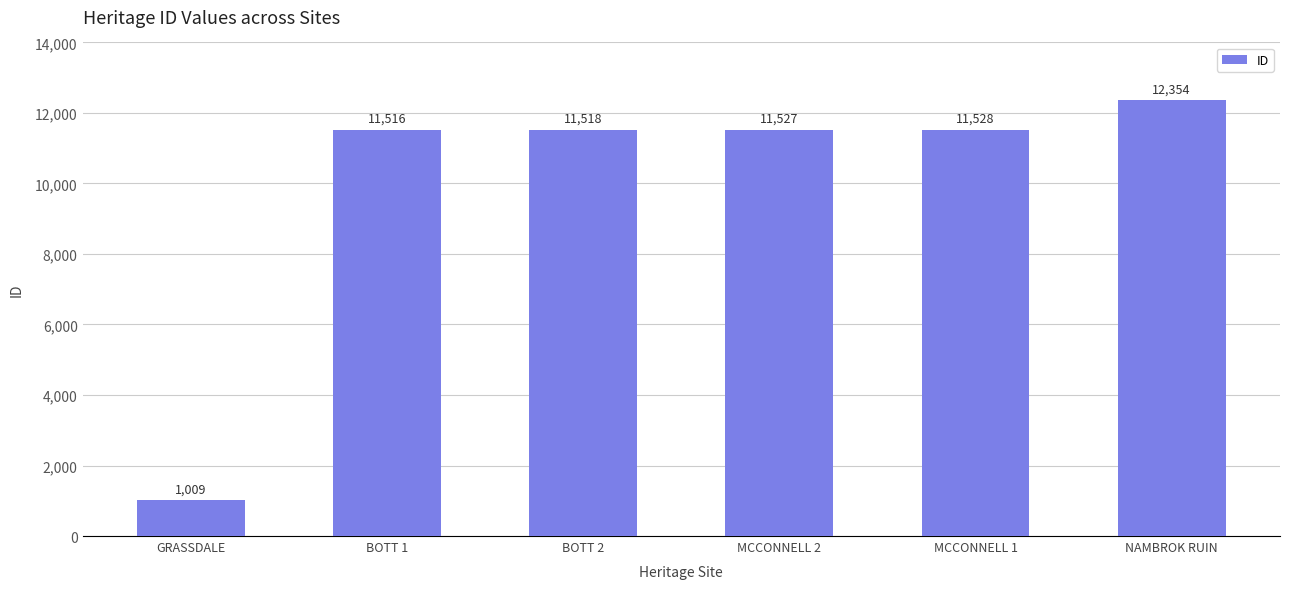

What is the label of the 5th bar from the right?

BOTT 1